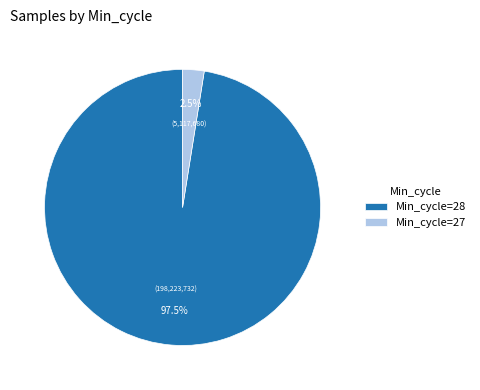

Which has a higher value, Min_cycle=27 or Min_cycle=28?

Min_cycle=28